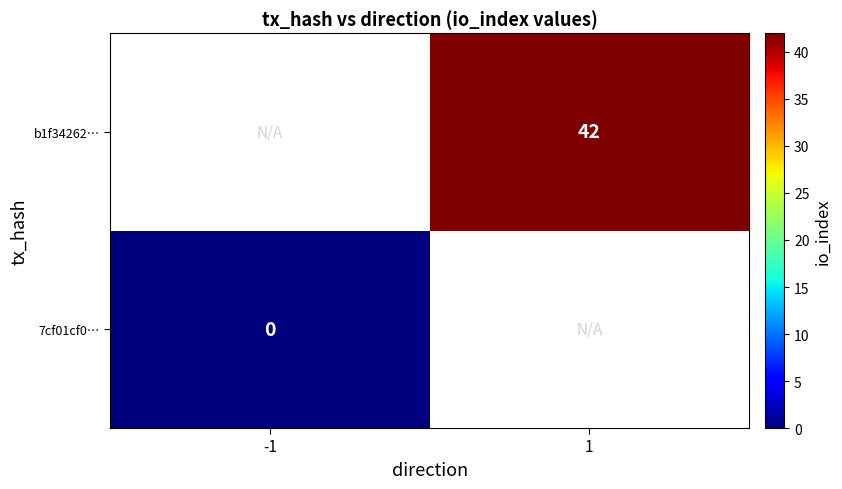

True or false: b1f34262… has a value of 20 at 1.

False